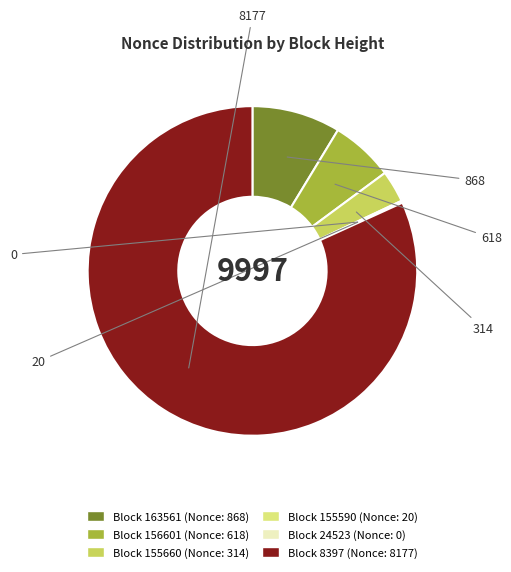

Is there any slice that represents more than half of the pie?

Yes